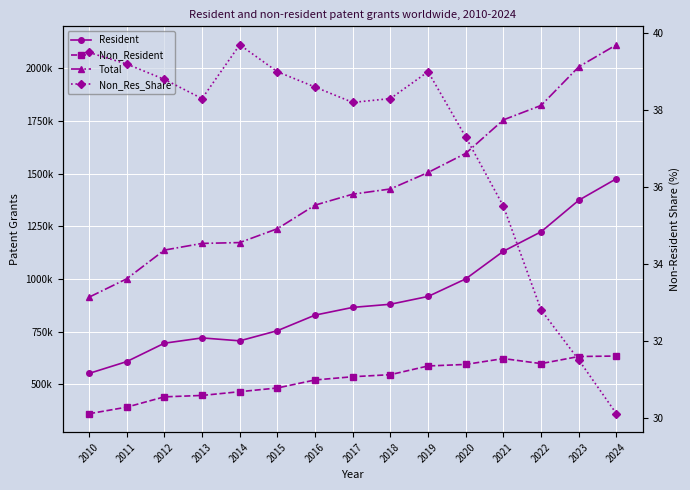

Which series has the largest total across all categories?

Total